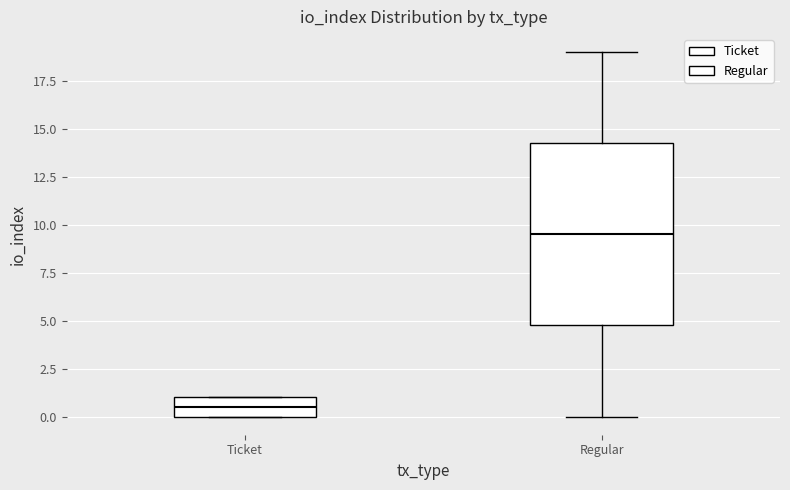

Where does the lower whisker of the box for Regular end on the y-axis? The values are not printed on the chart, so give them approximately, as read against the axis.

0.0